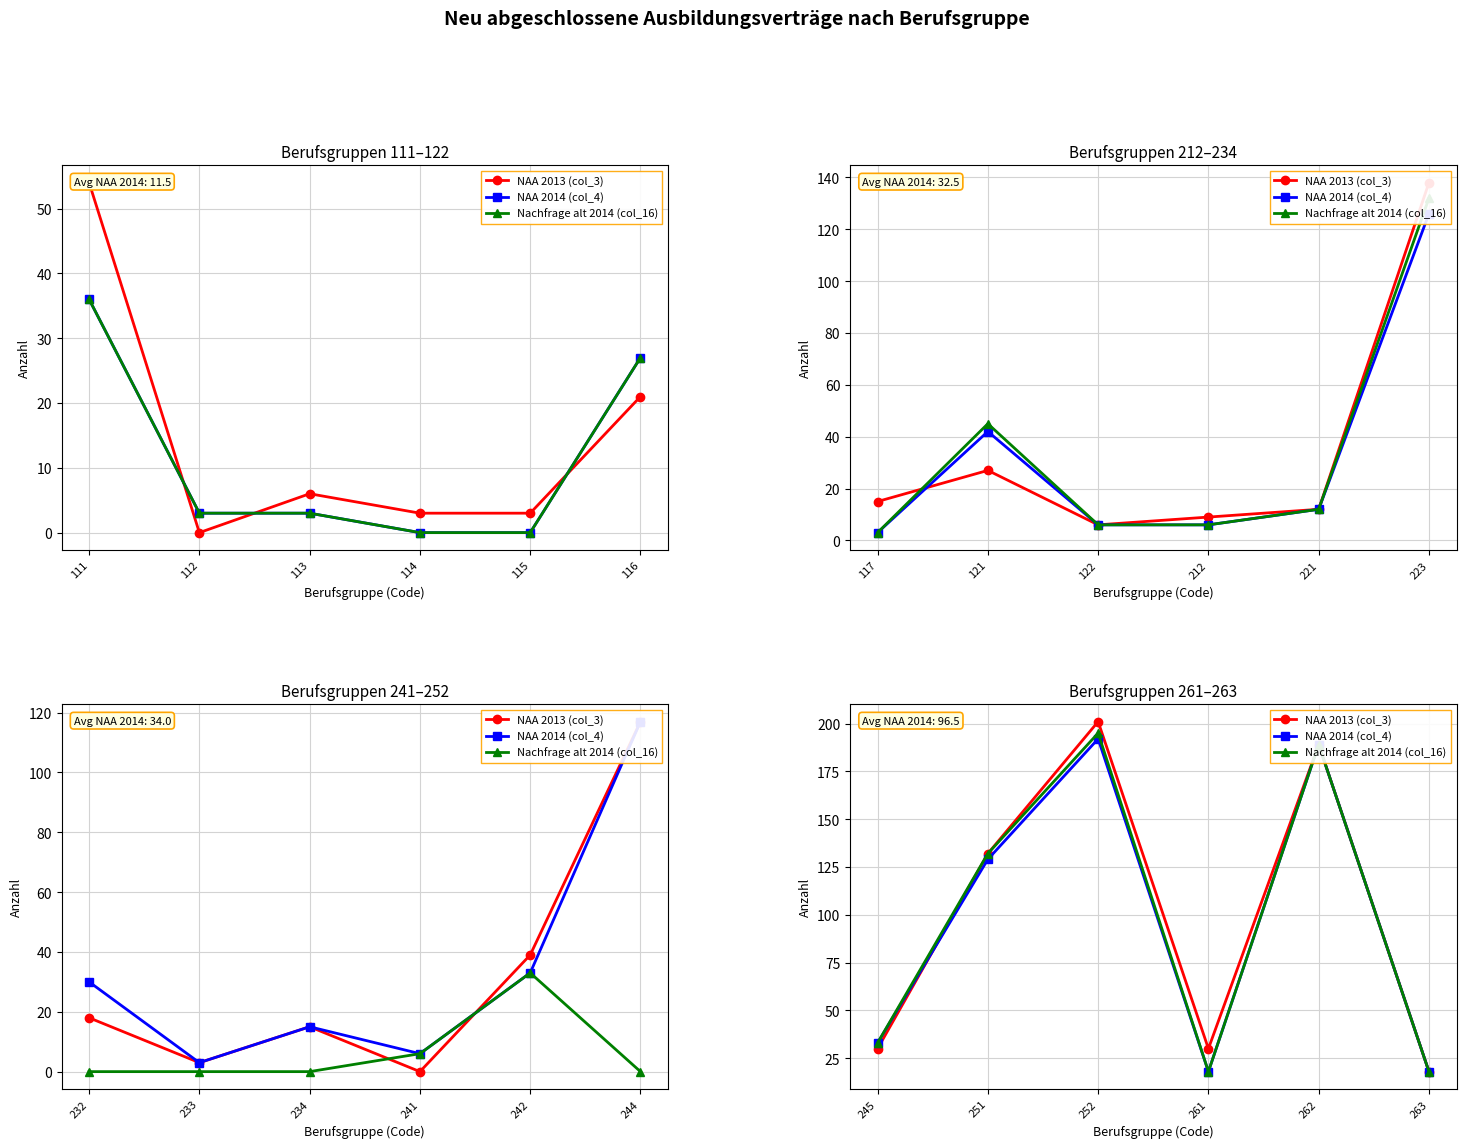

What is the value of the NAA 2013 (col_3) point at the 2nd from the left?

132